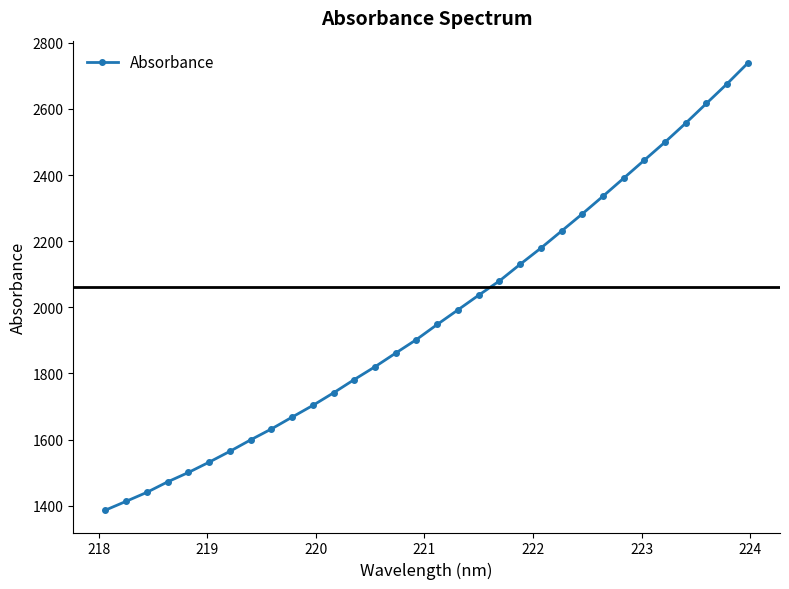

What is the difference between the second highest and second lowest values?

1263.4